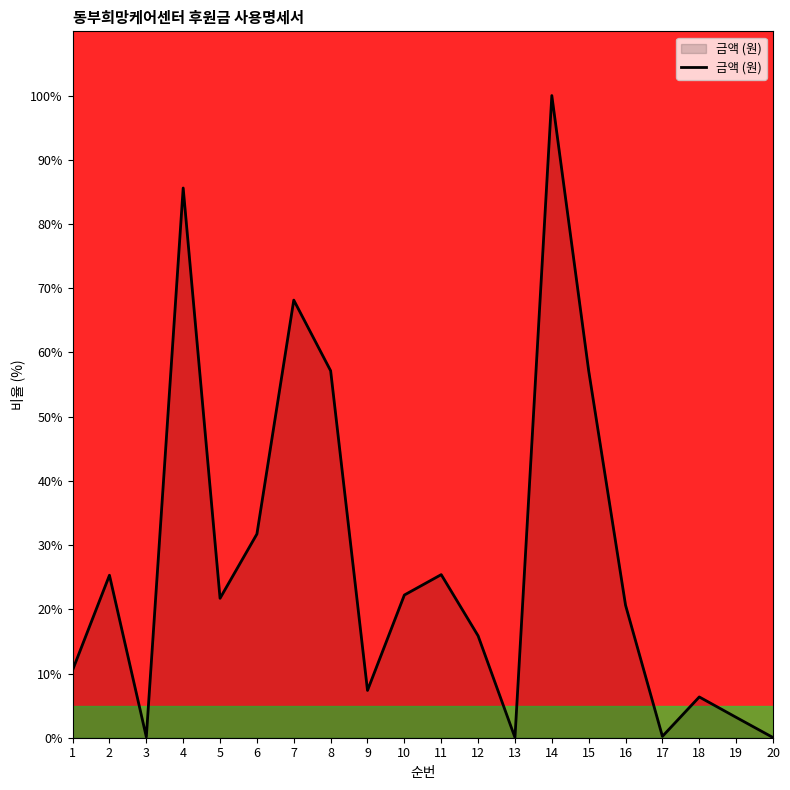

True or false: there are more than 2 points higher than both neighbors.

True